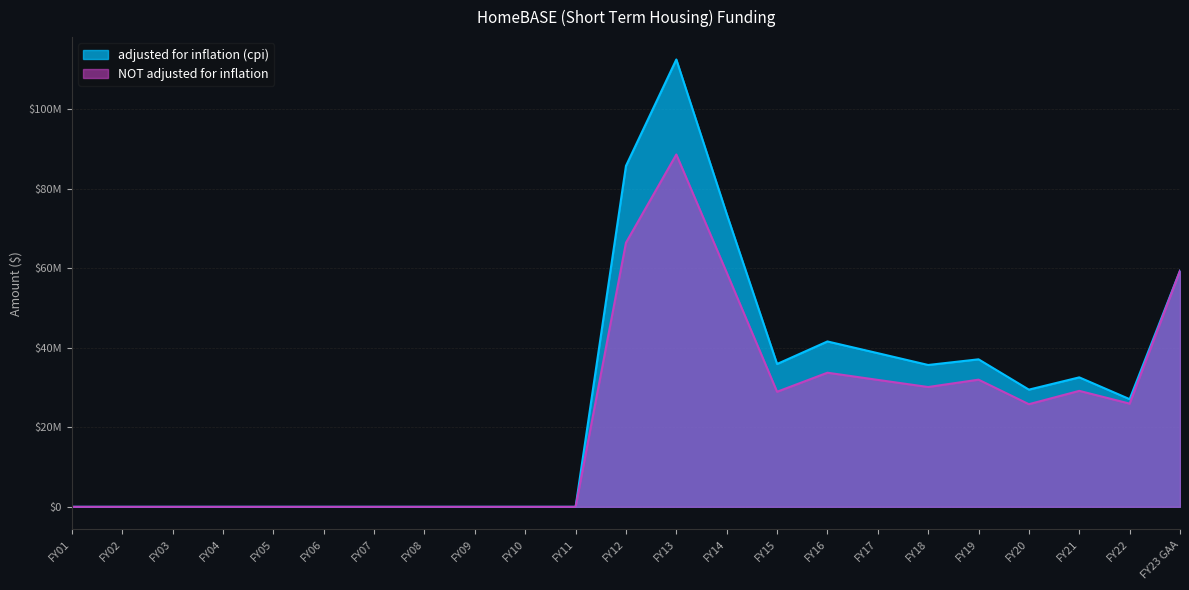

Which has a higher value, FY03 or FY21?

FY21